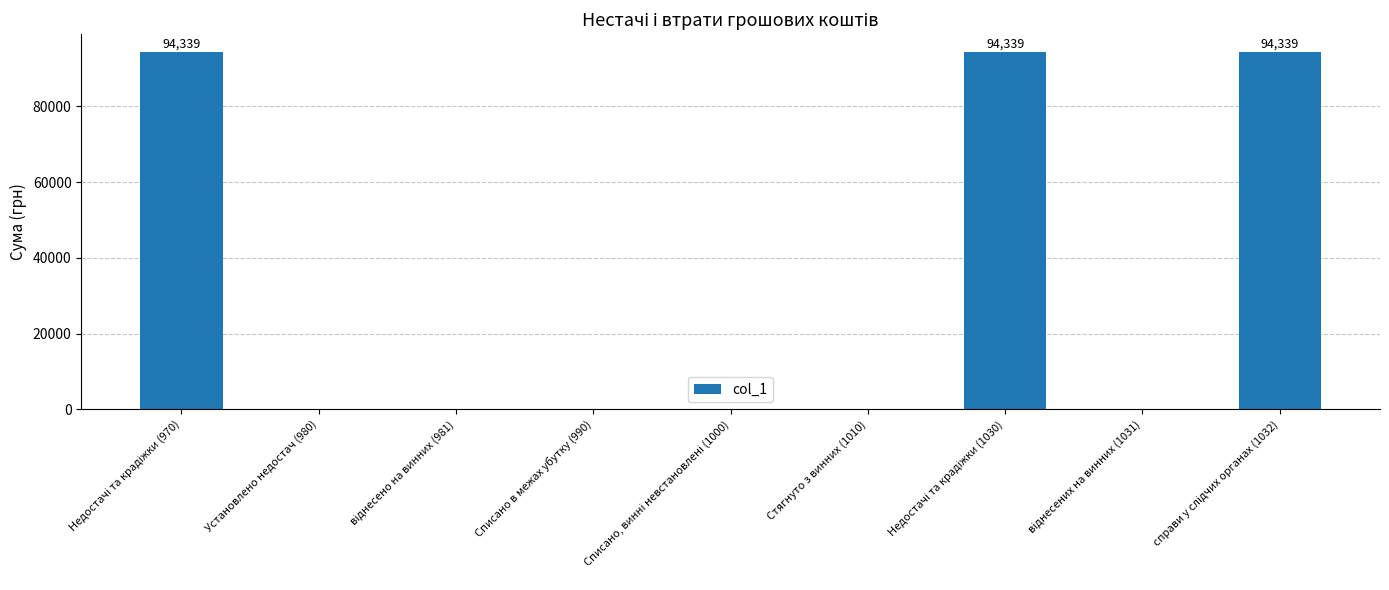

What is the maximum value shown in the chart?

94339